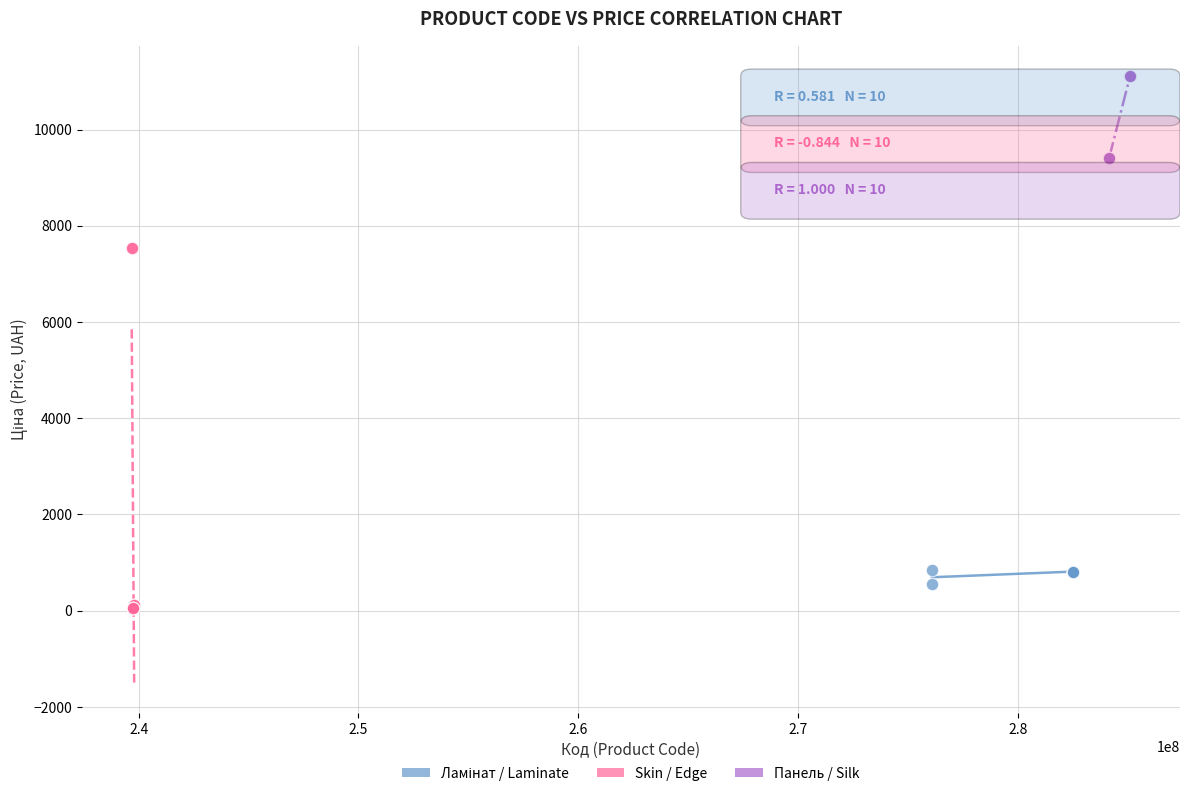

Which series has the largest Y range (max minus min)?

Skin / Edge